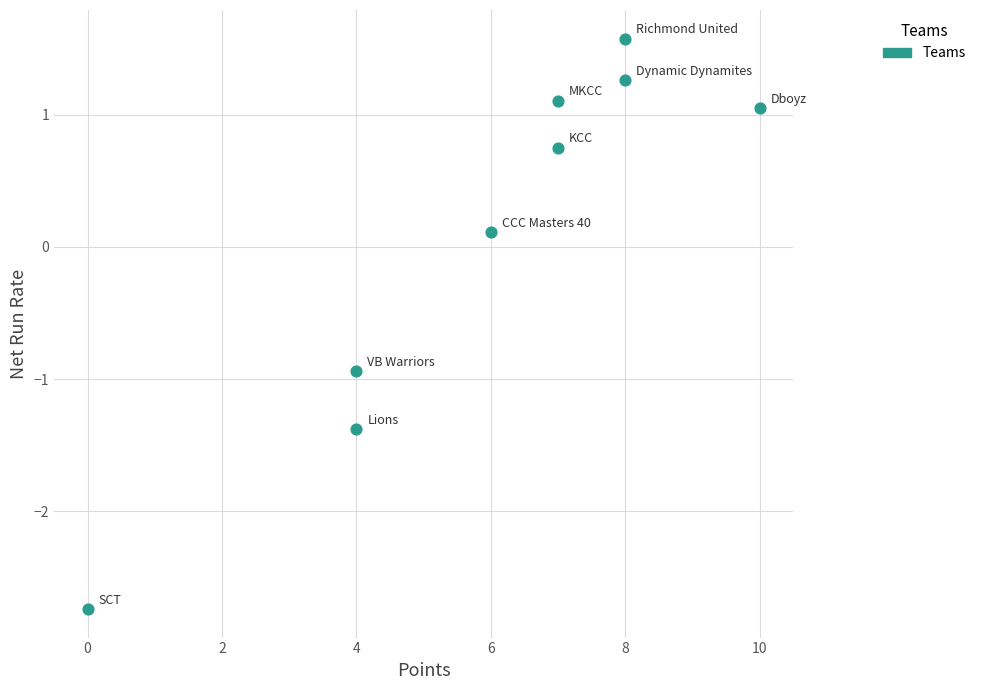

What is the range of X values (max minus min)?

10.0